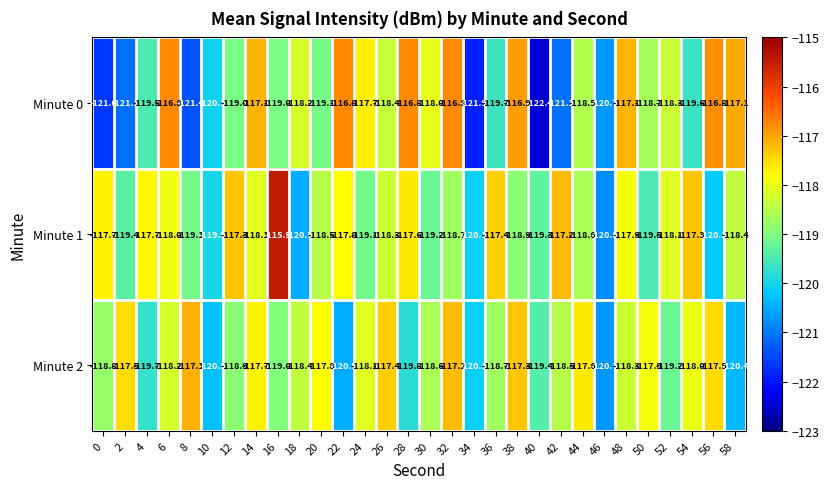

At which category does the chart reach its minimum across all series?

40